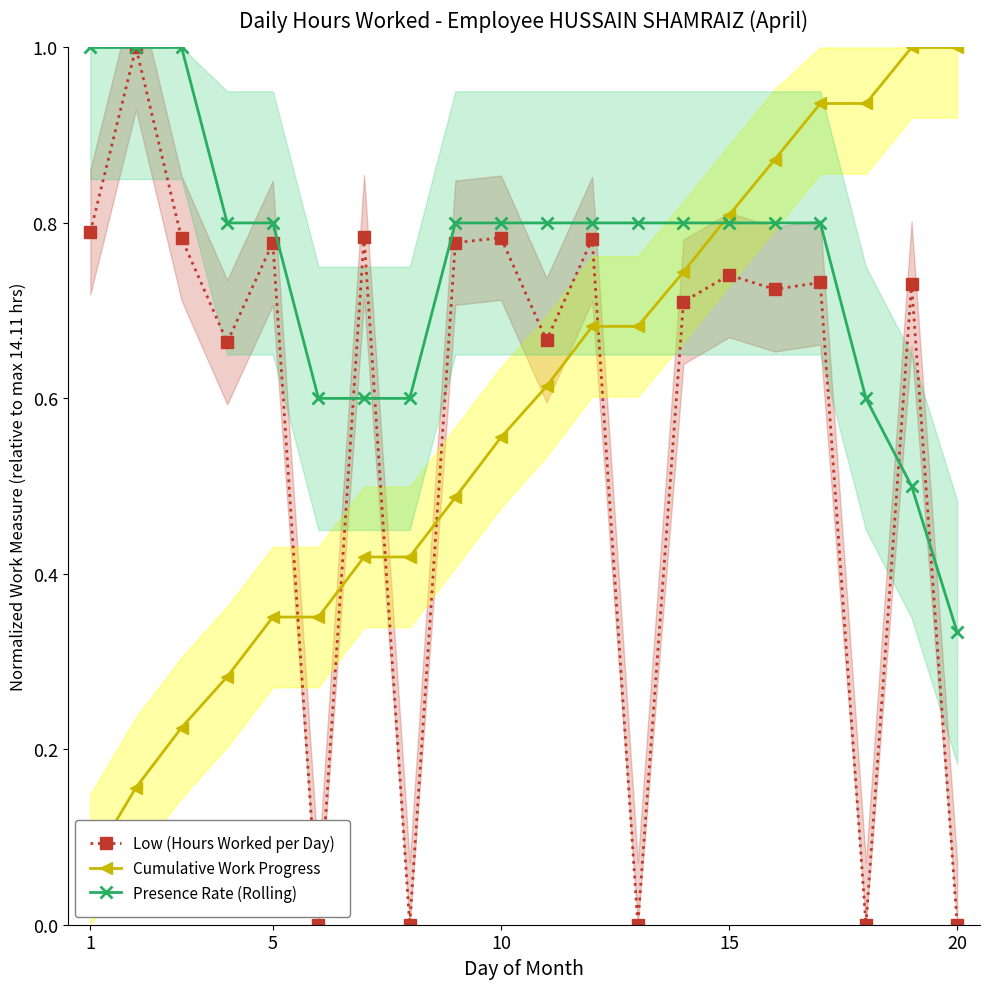

True or false: Presence Rate (Rolling) has a value of 1.0 at 1.

True